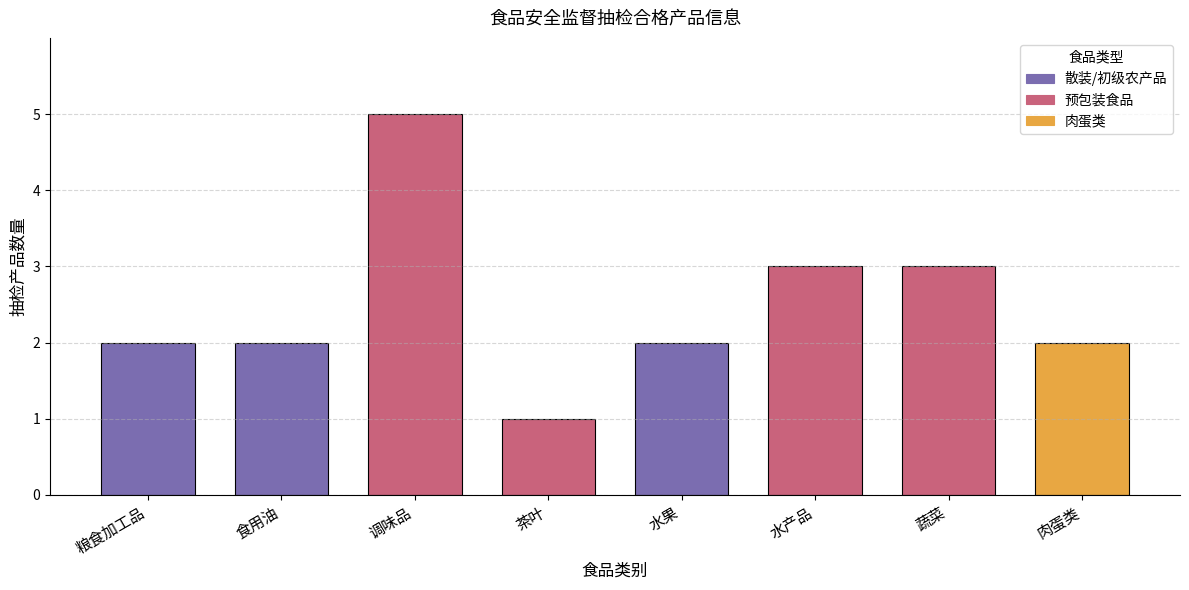

Is it true that the value at 6 is 5?

False